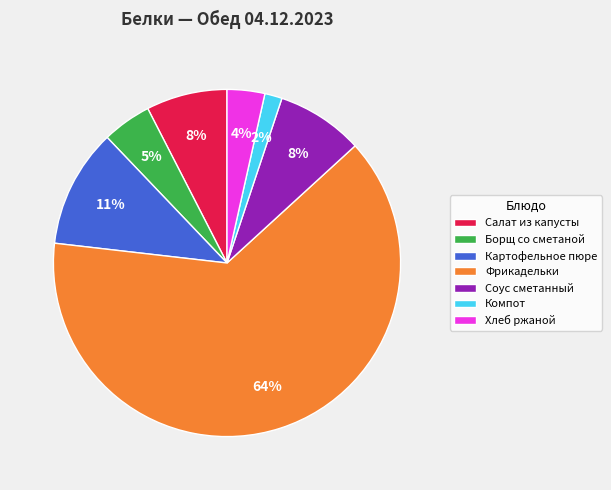

Do Хлеб ржаной and Картофельное пюре together represent more than half of the pie?

No